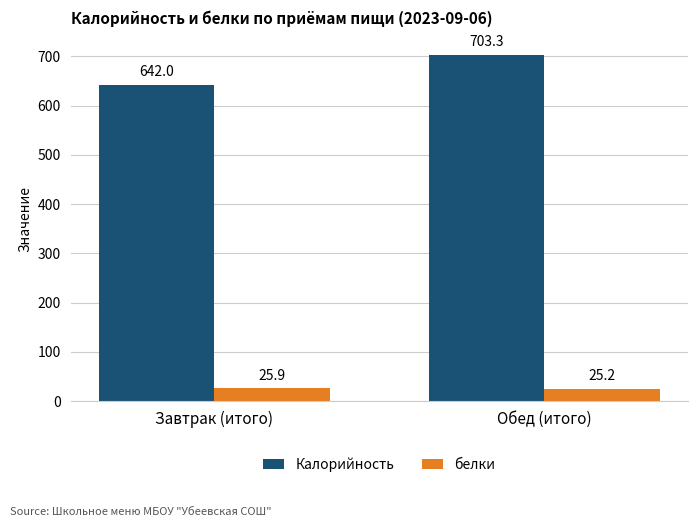

True or false: Калорийность has a value of 191.4 at Обед (итого).

False